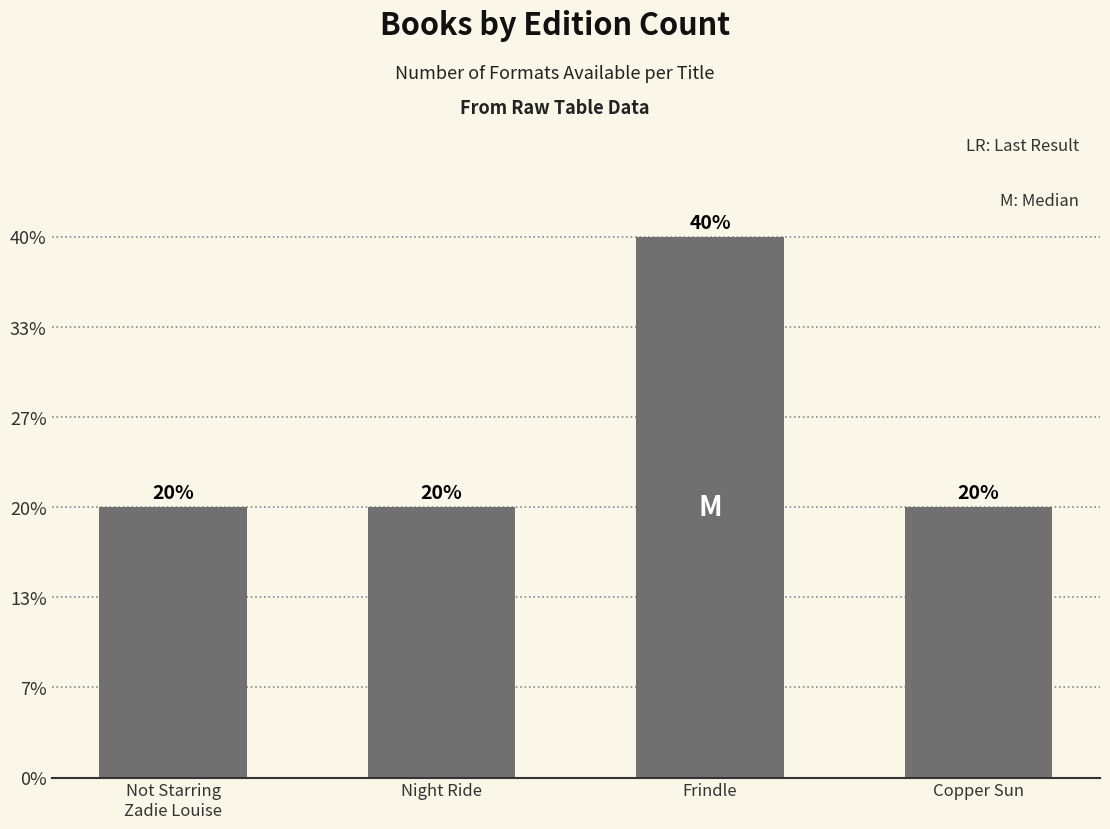

Are the bars grouped side by side (vs. stacked)?

No